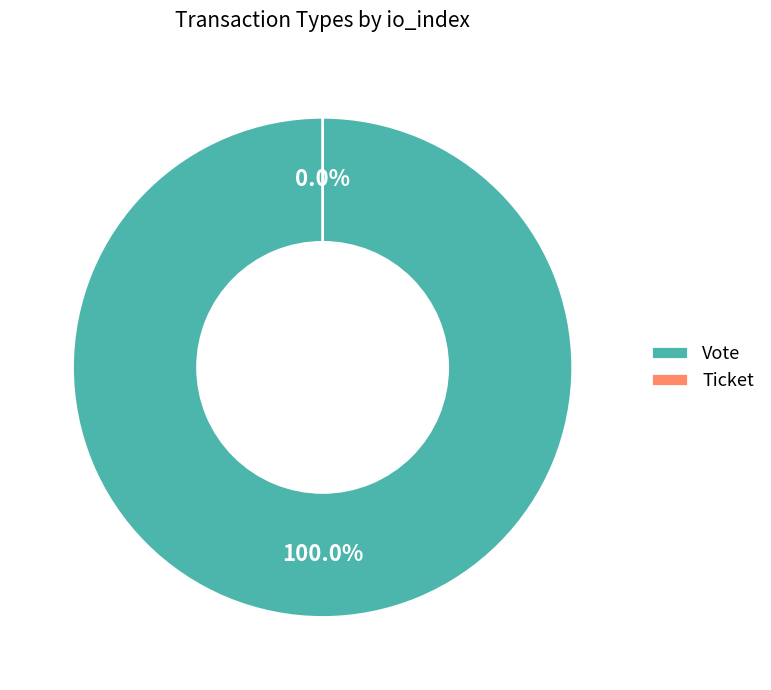

Does Vote account for over 50% of the chart?

Yes